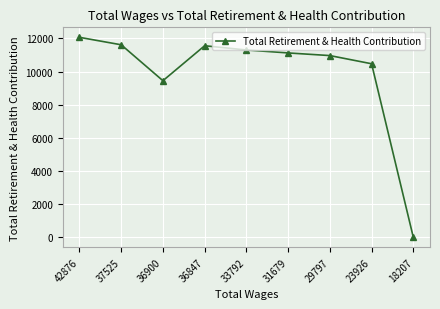

What is the average value?

9842